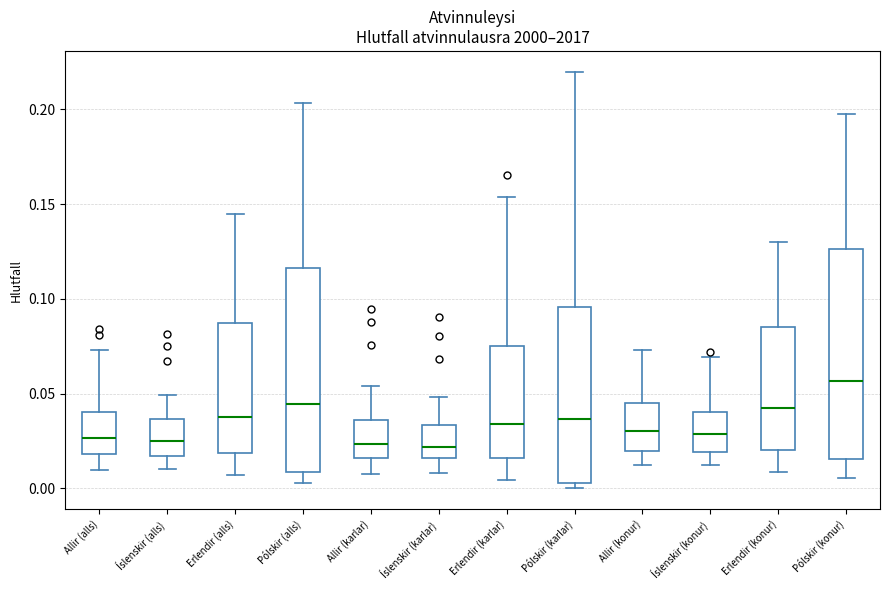

Where is the lower edge of the box for Íslenskir (konur) on the y-axis? The values are not printed on the chart, so give them approximately, as read against the axis.

0.020